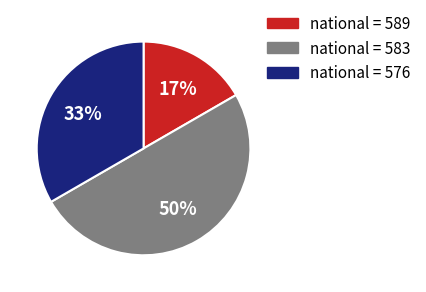

Is national = 576 the majority of the pie?

No